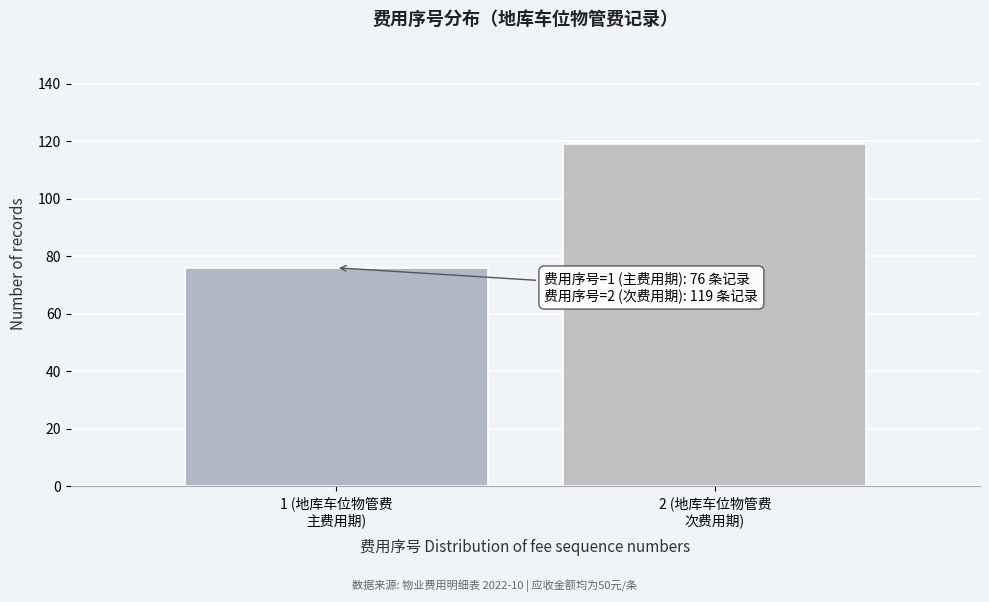

Reading left to right, list all the values displayed in this chart.

76	119